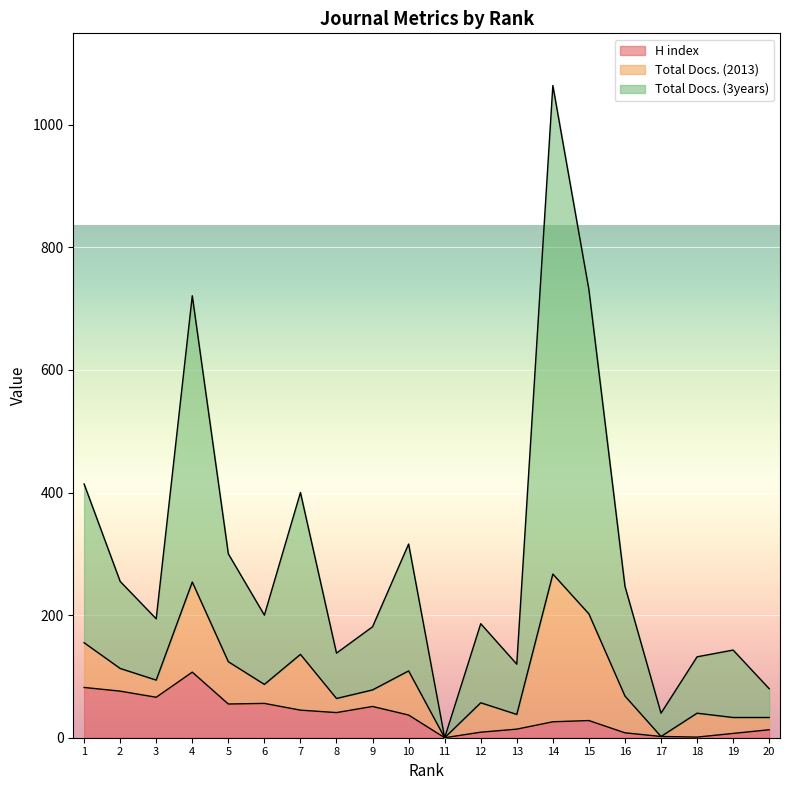

At how many categories does at least one series exceed 450?

3